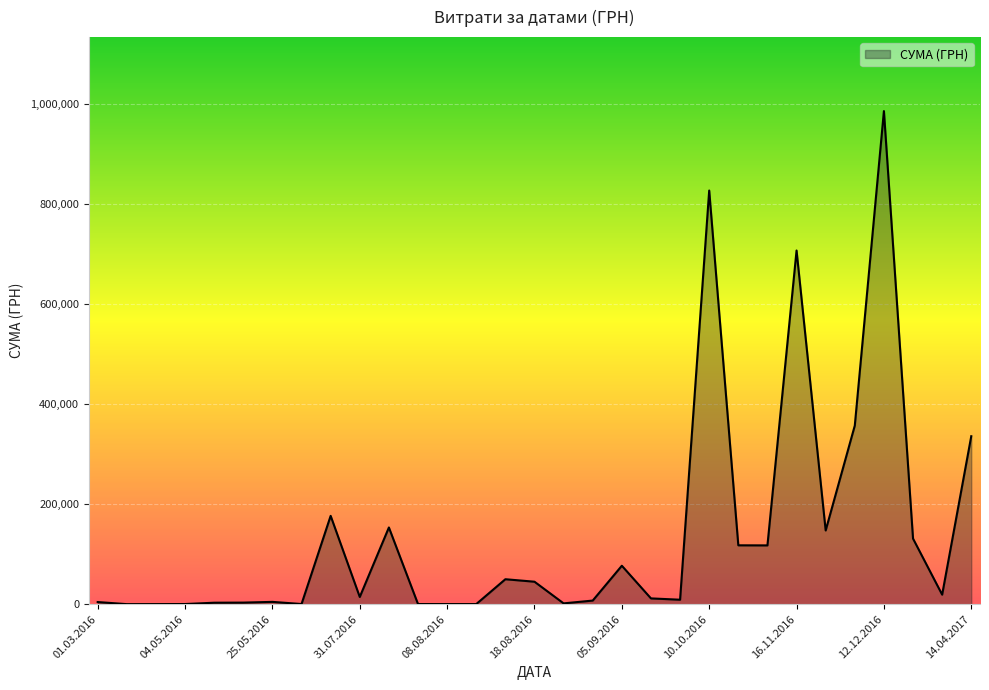

What is the greatest value displayed?

986146.0